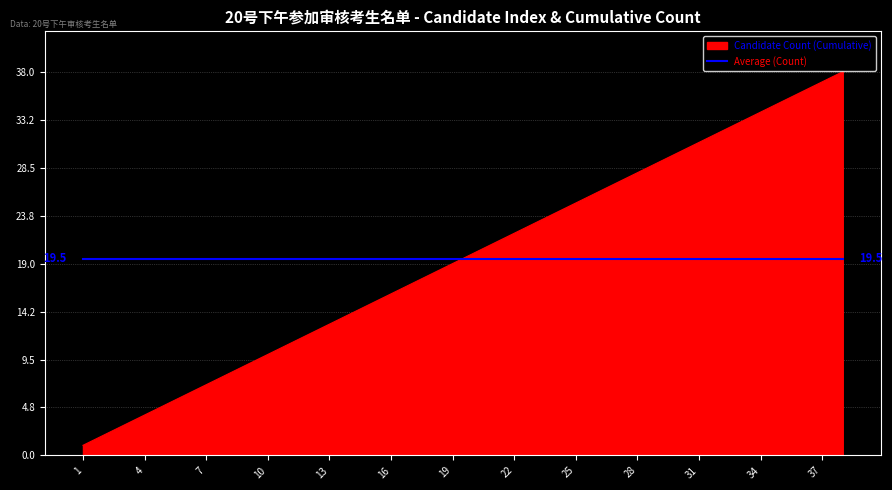

What is the lowest value of the Average (Count) series?

19.5